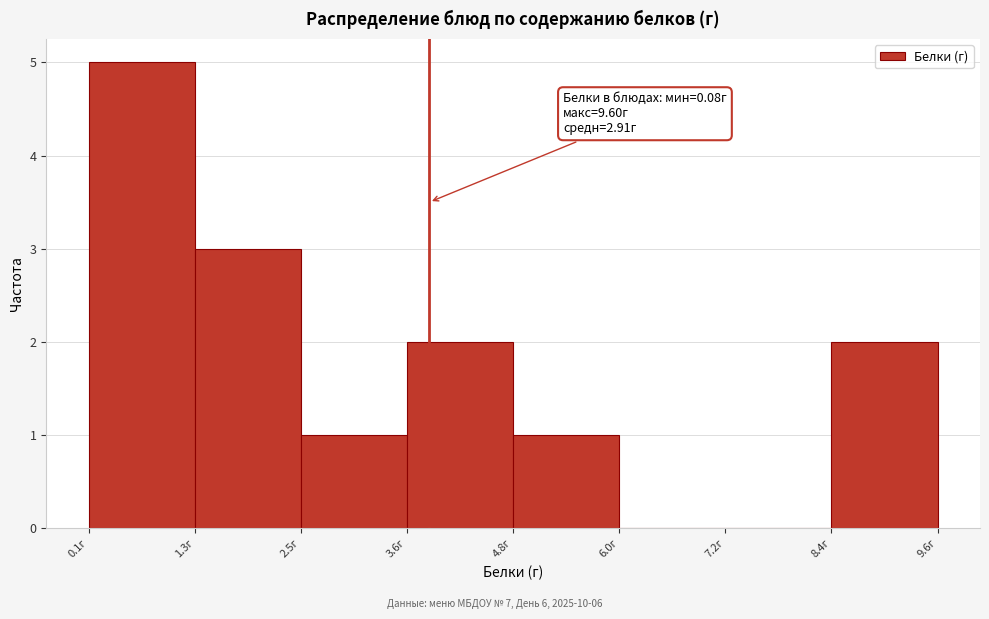

Which range on the x-axis has the tallest bar?

0.0 to 1.2